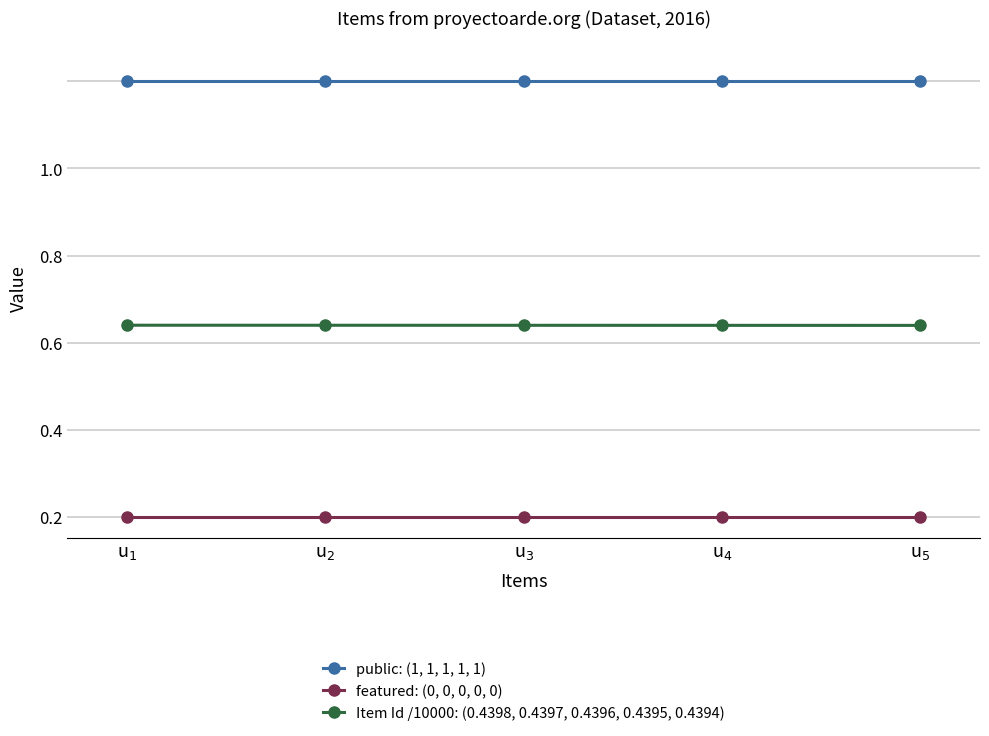

The featured: (0, 0, 0, 0, 0) series shows 0.0 at u$_{4}$. True or false?

True